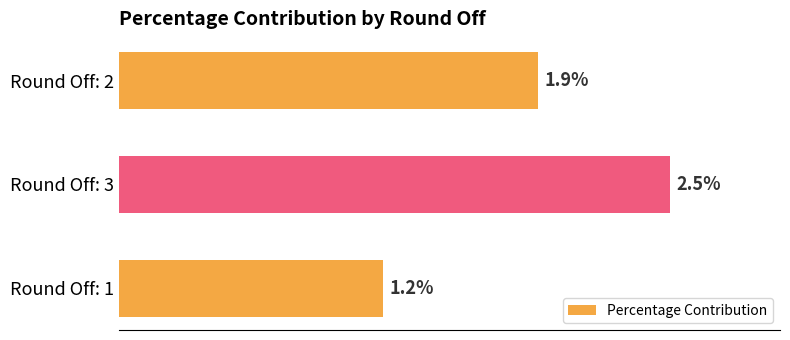

Which has a higher value, Round Off: 3 or Round Off: 1?

Round Off: 3